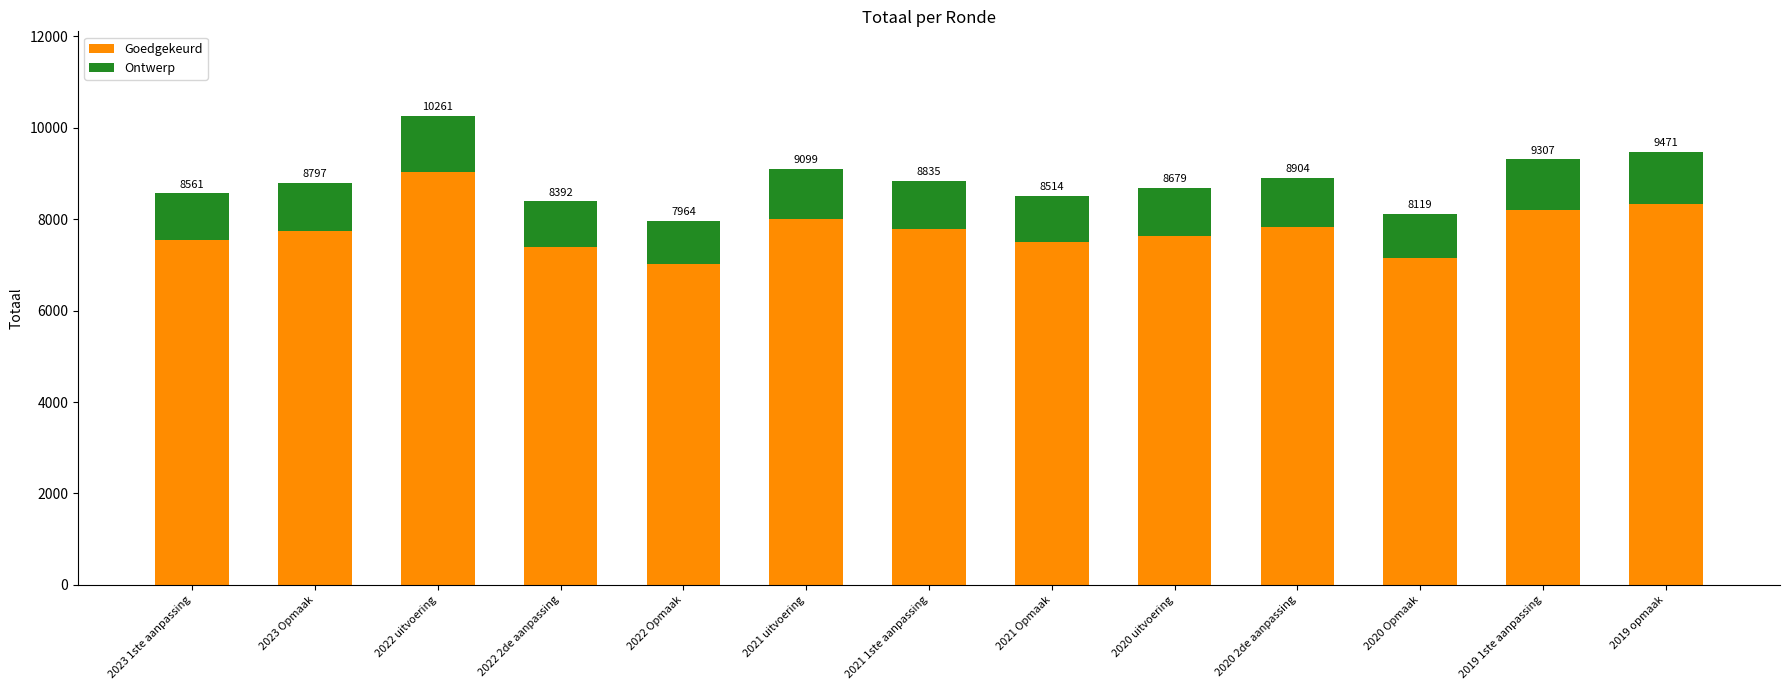

At which label does Goedgekeurd reach its peak?

2022 uitvoering